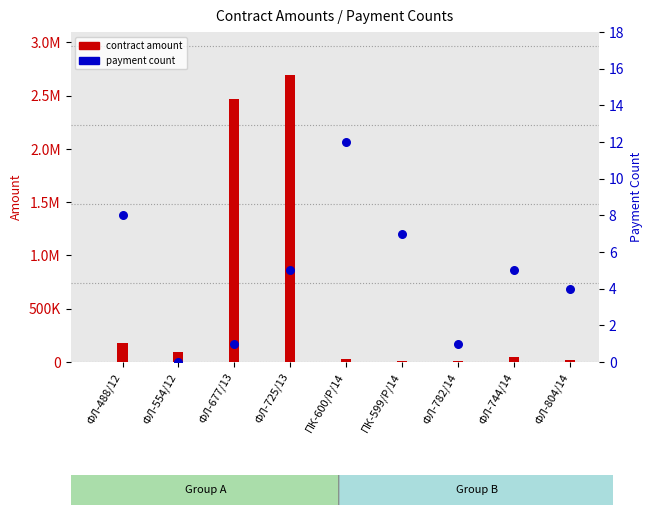

At which category is the sum across all series the highest?

ФЛ-725/13